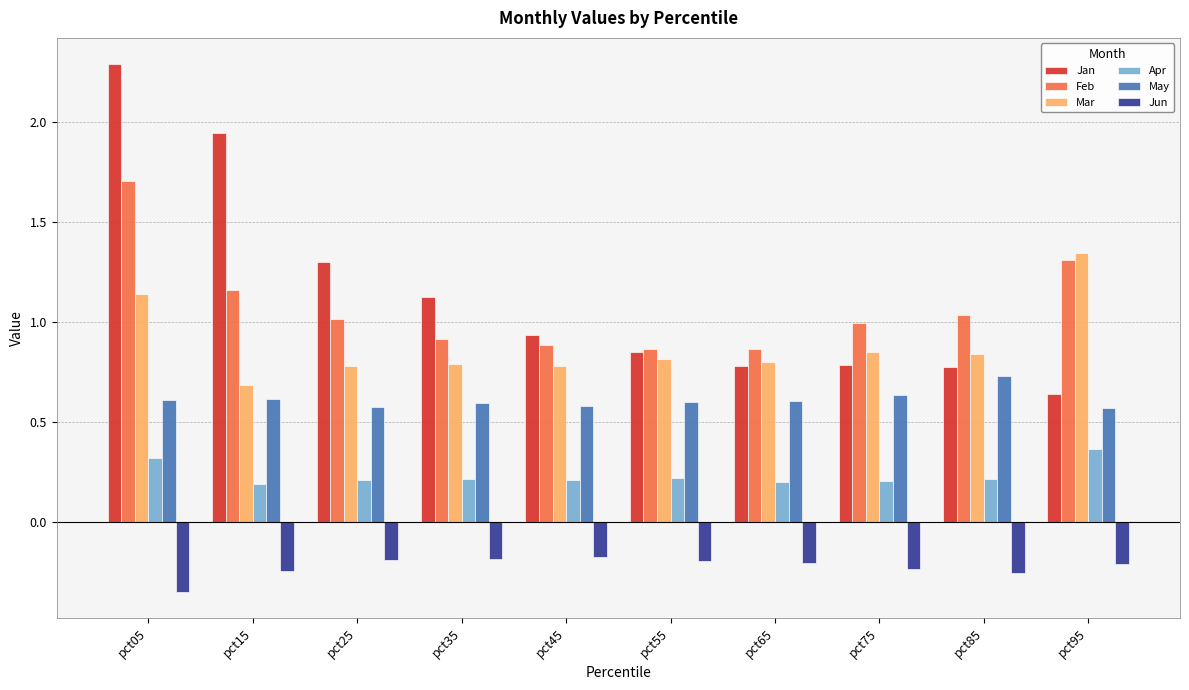

What is the difference between the Jan values at pct15 and pct05?

0.3